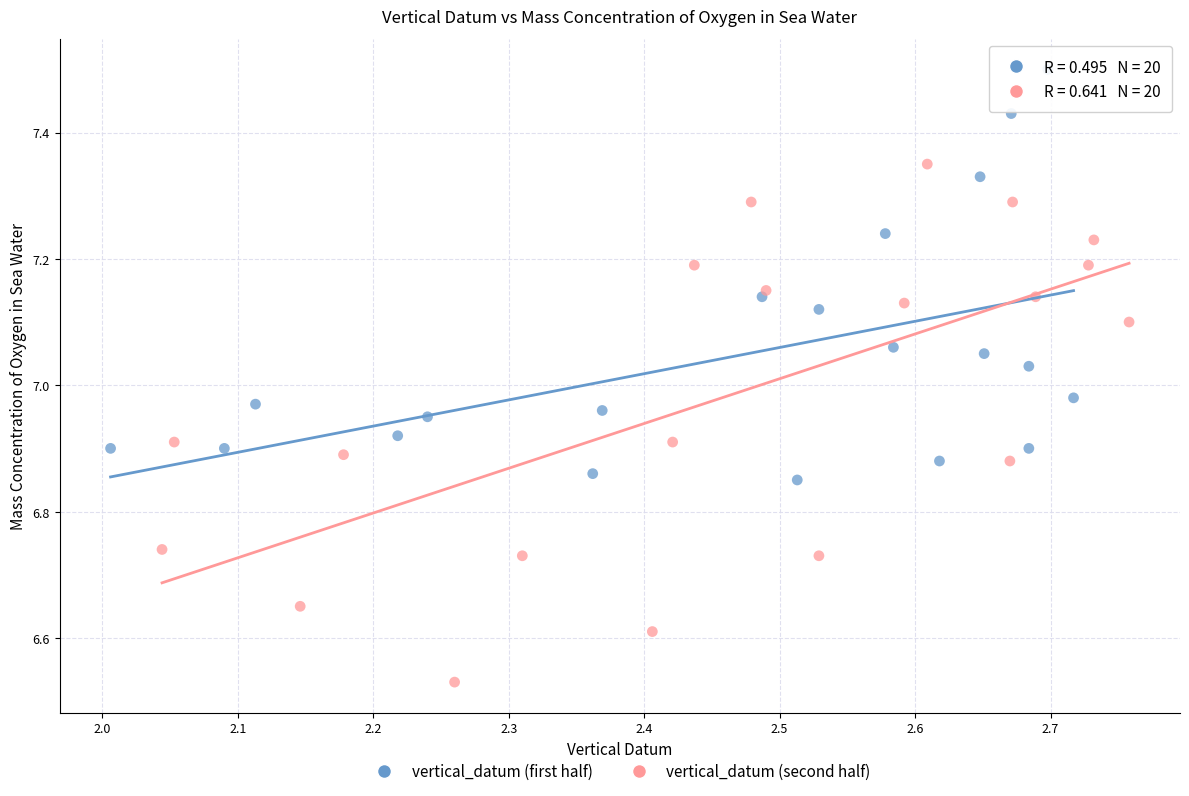

Which series reaches the maximum Y coordinate?

vertical_datum (first half)